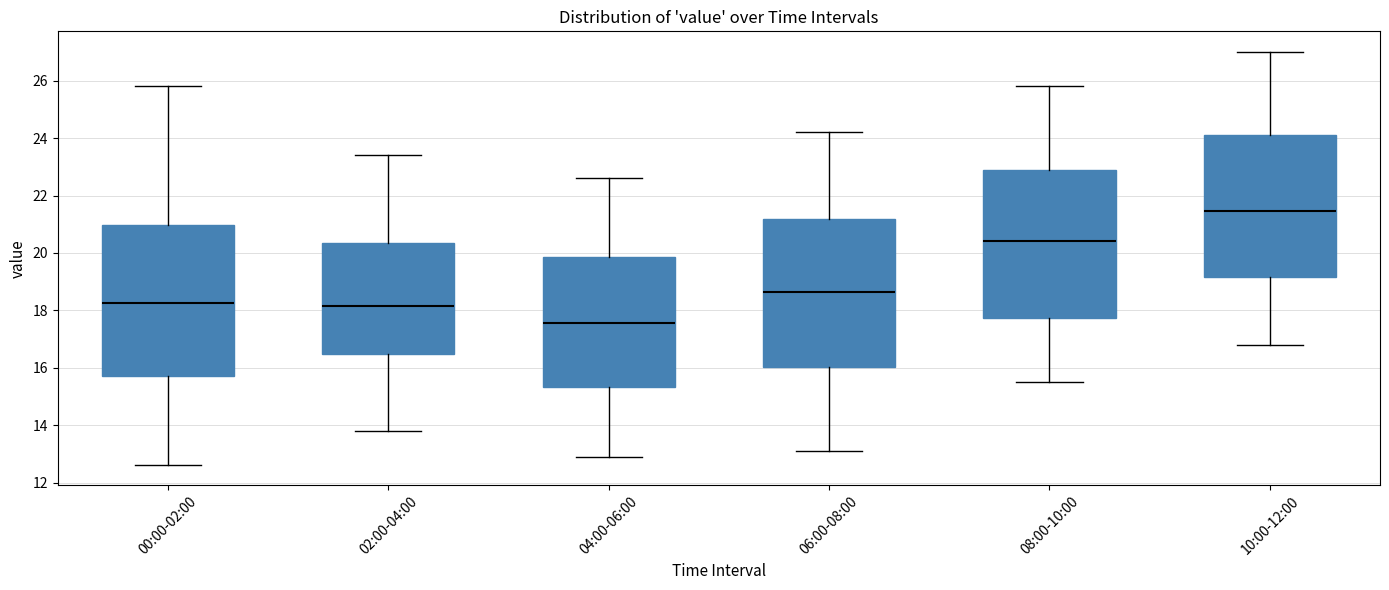

Where does the median line of the box for 04:00-06:00 sit on the y-axis? The values are not printed on the chart, so give them approximately, as read against the axis.

17.6